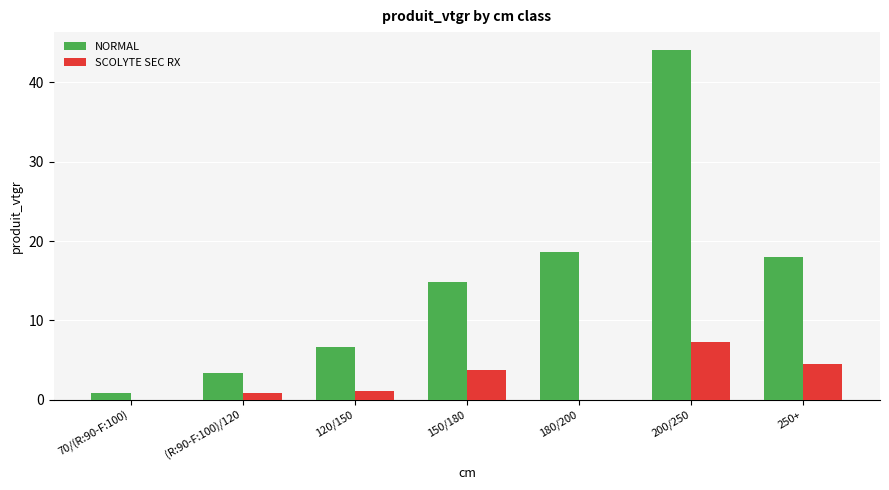

How many data points in NORMAL are above 14?

4